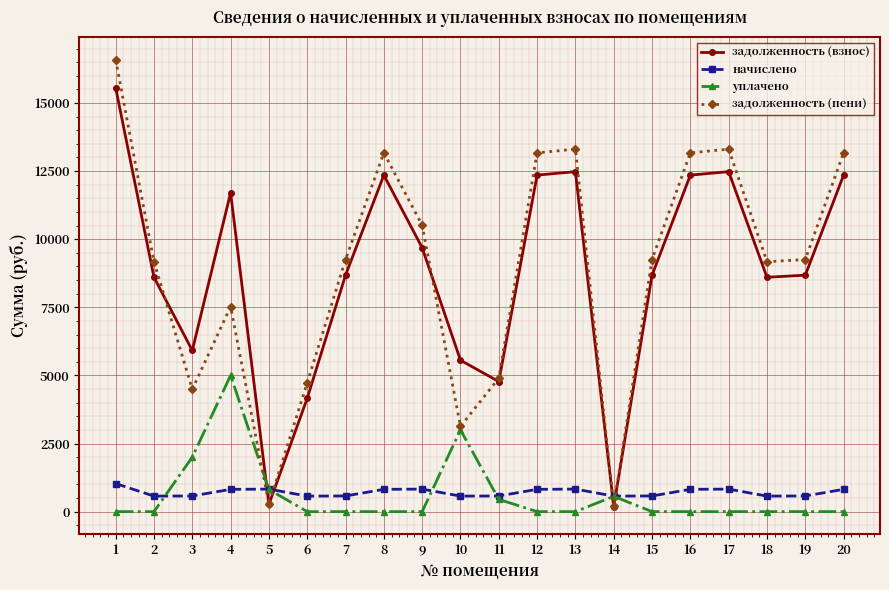

What is the greatest value displayed?

16592.9